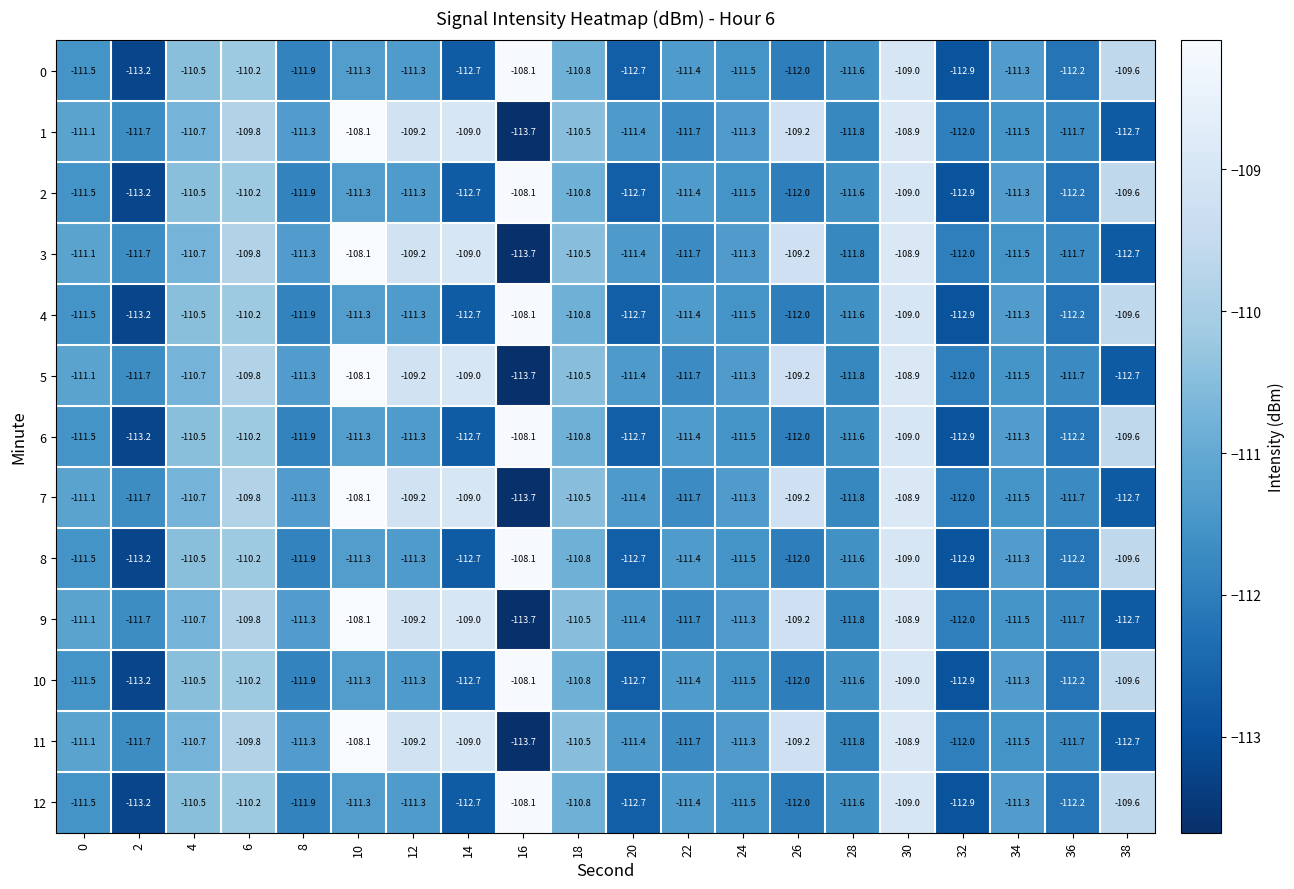

What is the total value across all series at 0?

-1447.1